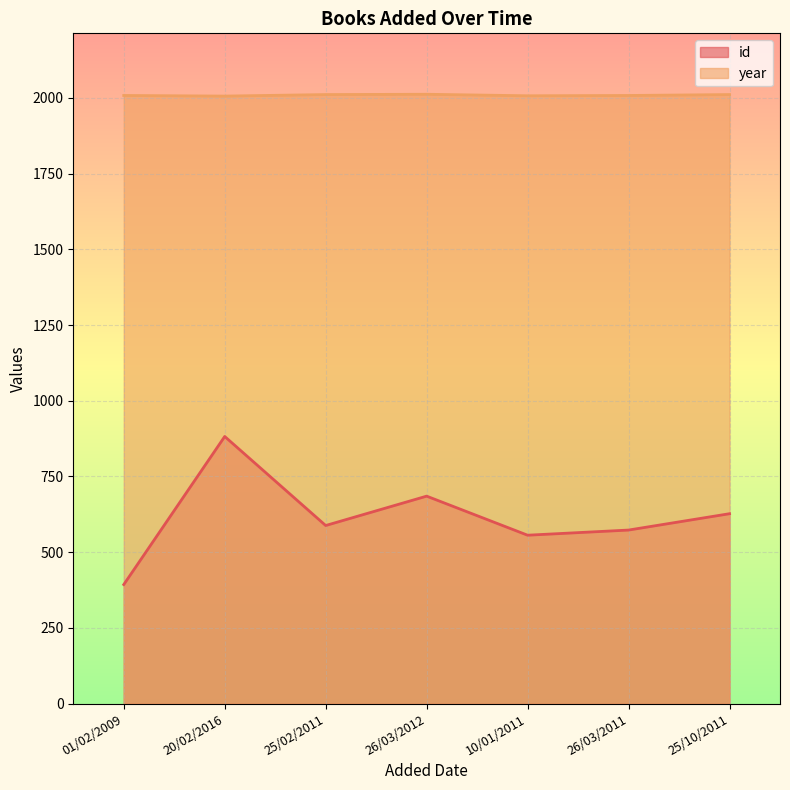

What is the label of the 2nd point from the left?

20/02/2016